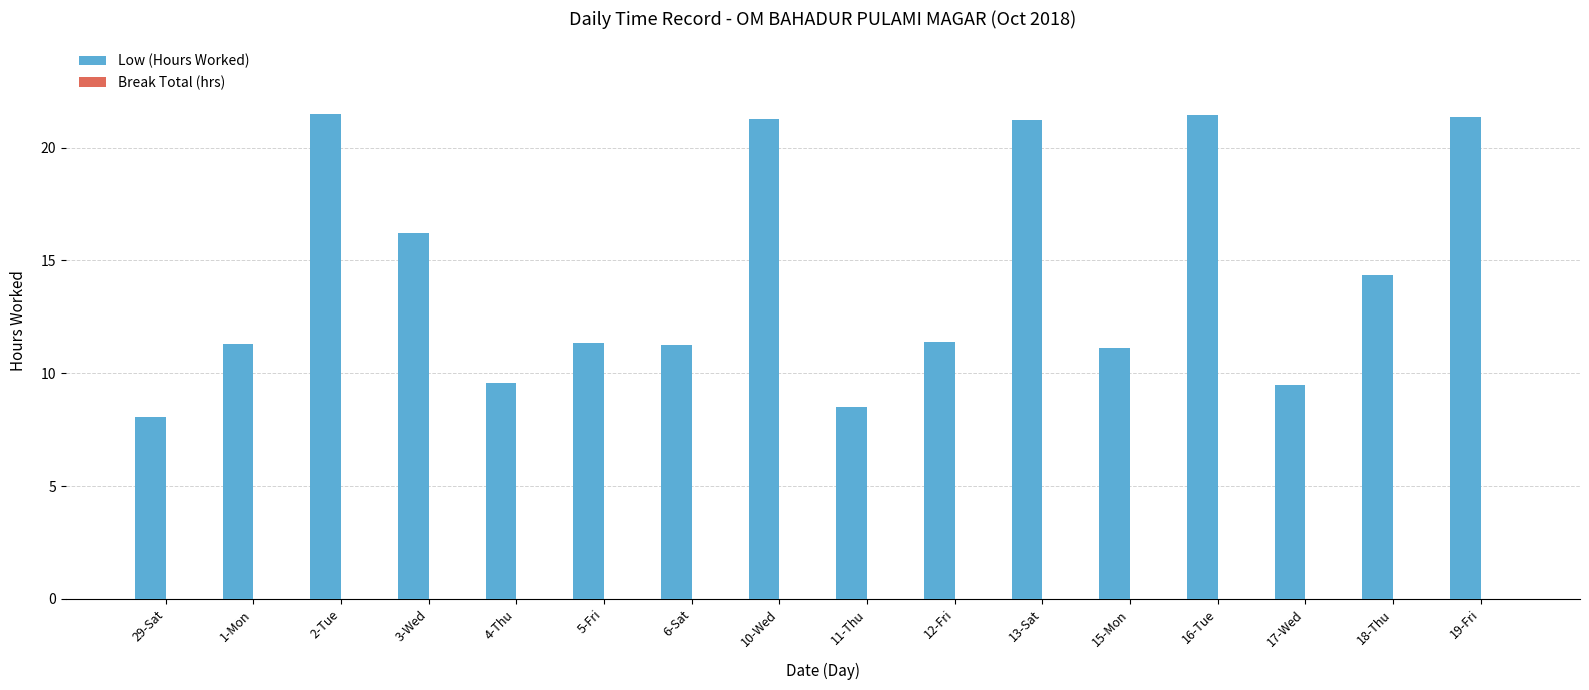

Where is the data nearest to the value 14?

18-Thu